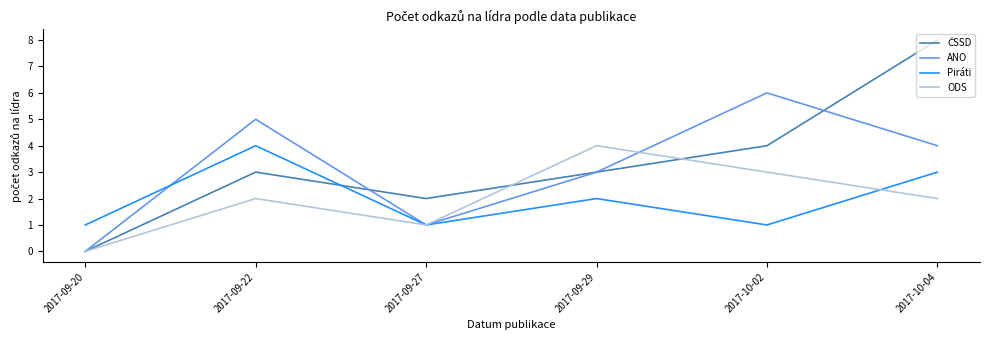

The ANO series shows 2 at 2017-10-04. True or false?

False